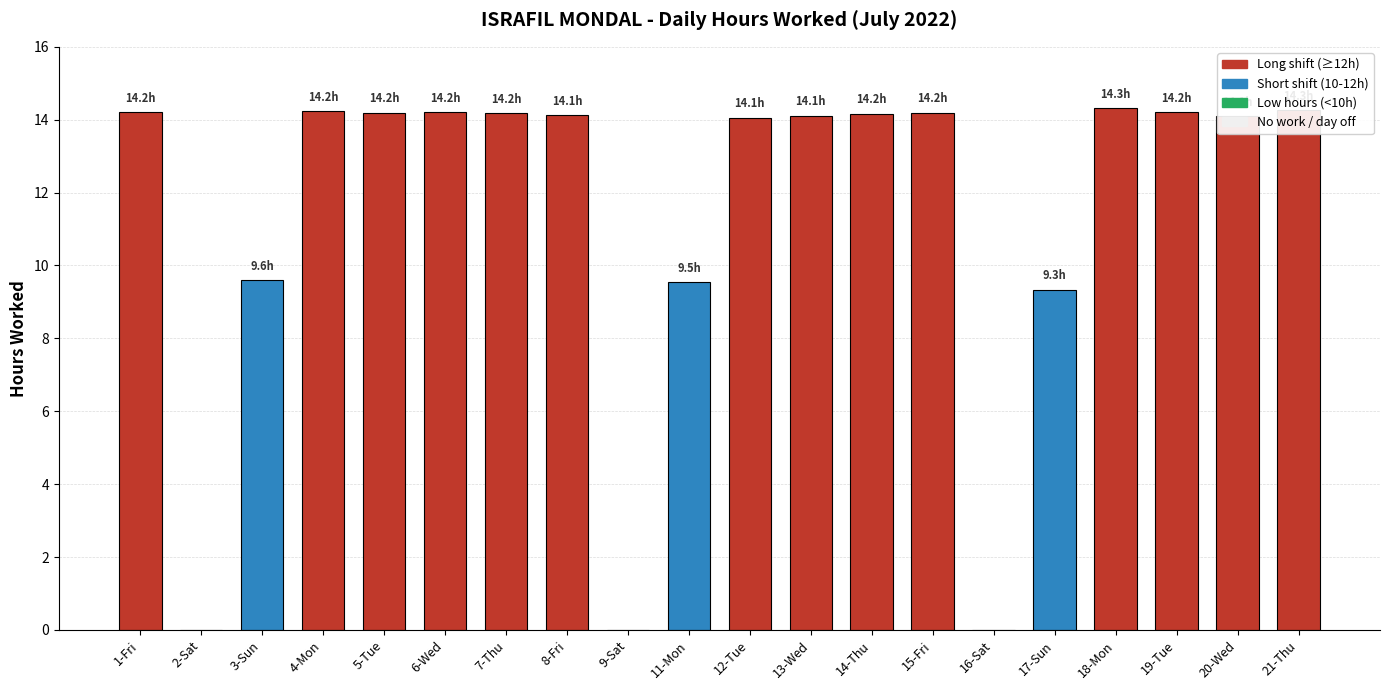

What is the ratio of the value at 11-Mon to the value at 5-Tue?

0.7